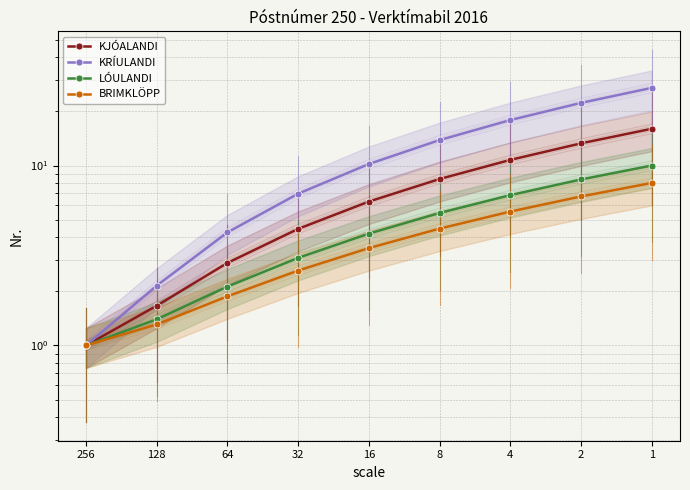

Where is KJÓALANDI nearest to the value 8?

8